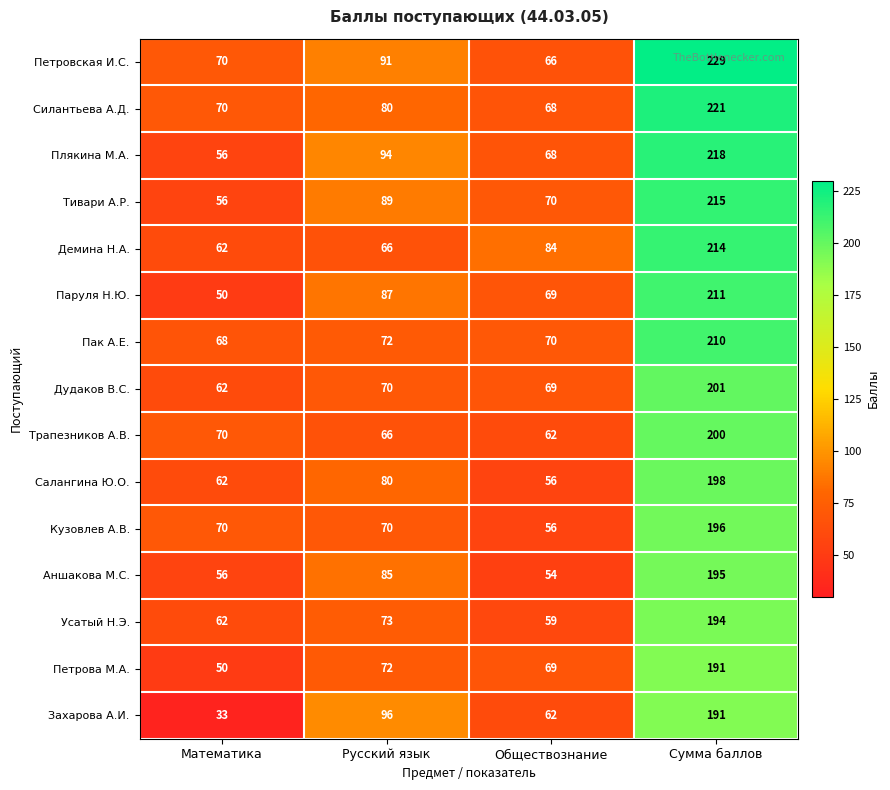

Which series has the widest spread of values?

Петровская И.С.